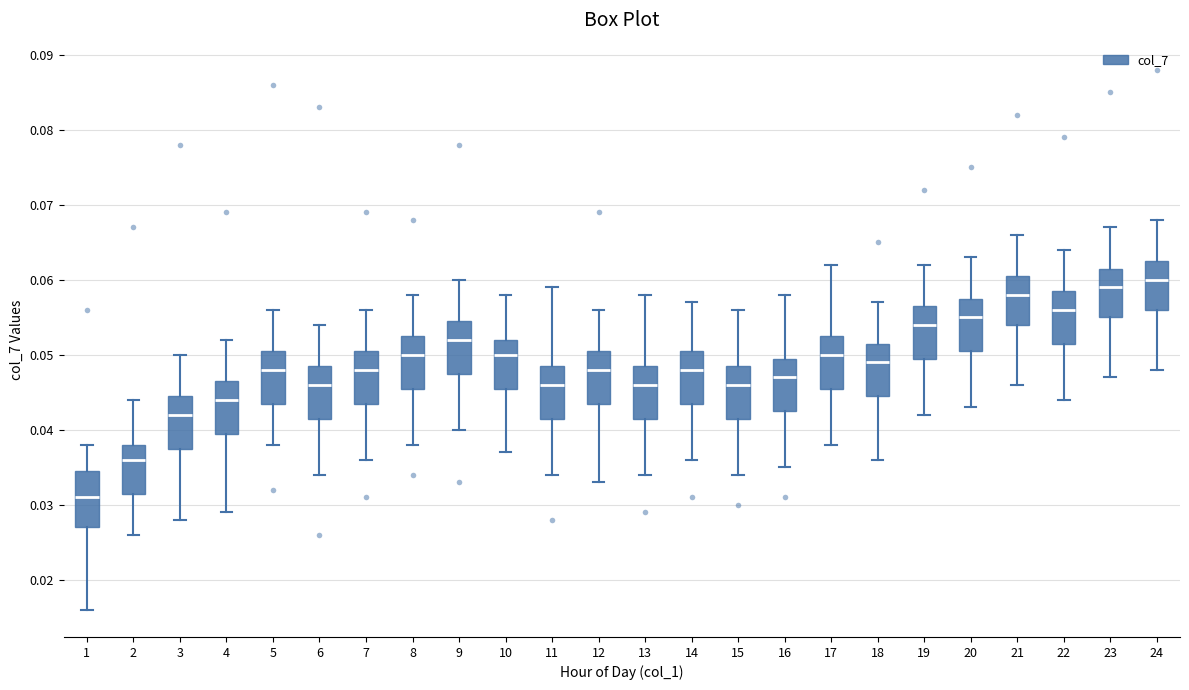

Reading left to right, read every box against the y-axis: the position of its median line, the range the box covers, and the ends of its whiskers. The values are not printed on the chart, so give them approximately, as read against the axis.

1: median 0.031, box 0.027 to 0.035, whiskers 0.016 to 0.038
2: median 0.036, box 0.032 to 0.038, whiskers 0.026 to 0.044
3: median 0.042, box 0.038 to 0.045, whiskers 0.028 to 0.050
4: median 0.044, box 0.040 to 0.047, whiskers 0.029 to 0.052
5: median 0.048, box 0.044 to 0.051, whiskers 0.038 to 0.056
6: median 0.046, box 0.042 to 0.049, whiskers 0.034 to 0.054
7: median 0.048, box 0.044 to 0.051, whiskers 0.036 to 0.056
8: median 0.050, box 0.046 to 0.053, whiskers 0.038 to 0.058
9: median 0.052, box 0.048 to 0.055, whiskers 0.040 to 0.060
10: median 0.050, box 0.046 to 0.052, whiskers 0.037 to 0.058
11: median 0.046, box 0.042 to 0.049, whiskers 0.034 to 0.059
12: median 0.048, box 0.044 to 0.051, whiskers 0.033 to 0.056
13: median 0.046, box 0.042 to 0.049, whiskers 0.034 to 0.058
14: median 0.048, box 0.044 to 0.051, whiskers 0.036 to 0.057
15: median 0.046, box 0.042 to 0.049, whiskers 0.034 to 0.056
16: median 0.047, box 0.043 to 0.050, whiskers 0.035 to 0.058
17: median 0.050, box 0.046 to 0.053, whiskers 0.038 to 0.062
18: median 0.049, box 0.045 to 0.052, whiskers 0.036 to 0.057
19: median 0.054, box 0.050 to 0.057, whiskers 0.042 to 0.062
20: median 0.055, box 0.051 to 0.058, whiskers 0.043 to 0.063
21: median 0.058, box 0.054 to 0.061, whiskers 0.046 to 0.066
22: median 0.056, box 0.052 to 0.059, whiskers 0.044 to 0.064
23: median 0.059, box 0.055 to 0.062, whiskers 0.047 to 0.067
24: median 0.060, box 0.056 to 0.063, whiskers 0.048 to 0.068